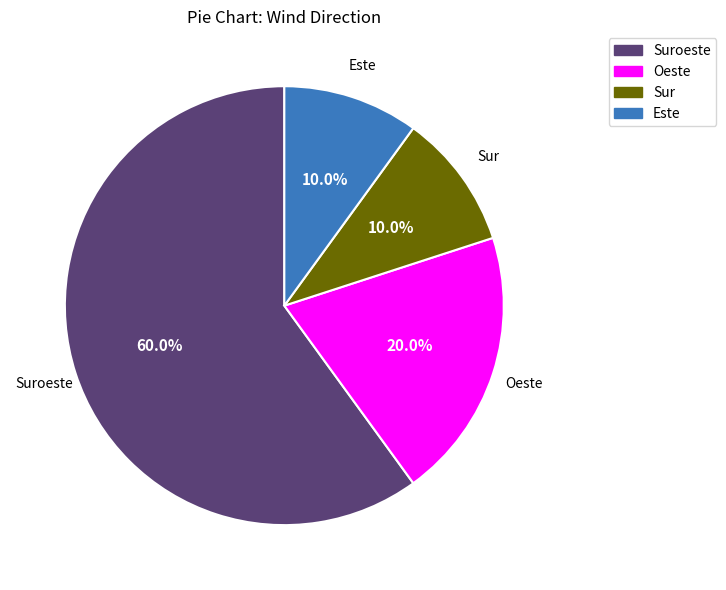

To the nearest percent, what is the difference between the largest and smallest slice percentages?

50%